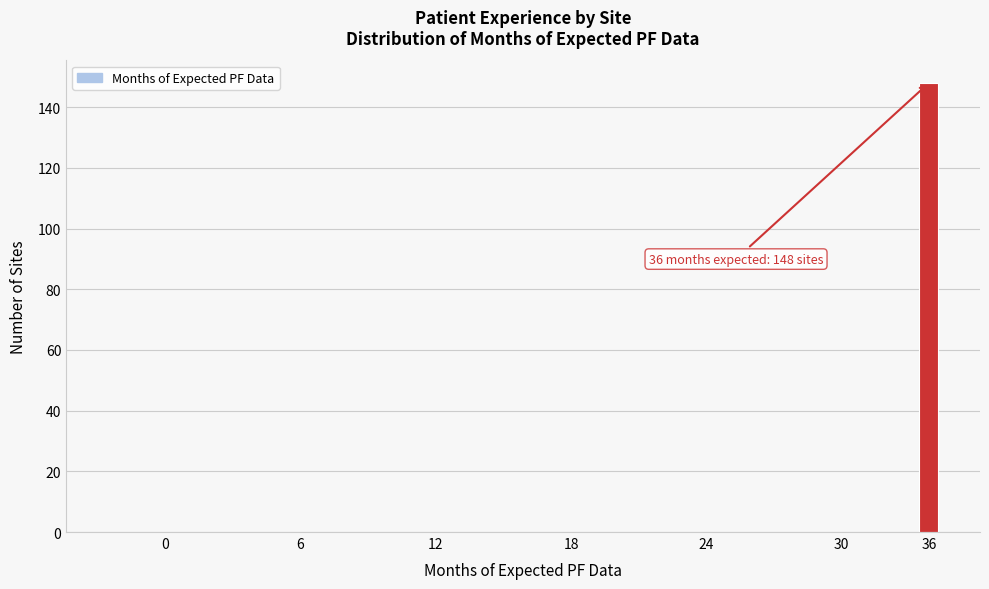

Reading left to right, list all the values displayed in this chart.

0=0	6=0	12=0	18=0	24=0	30=0	36=148